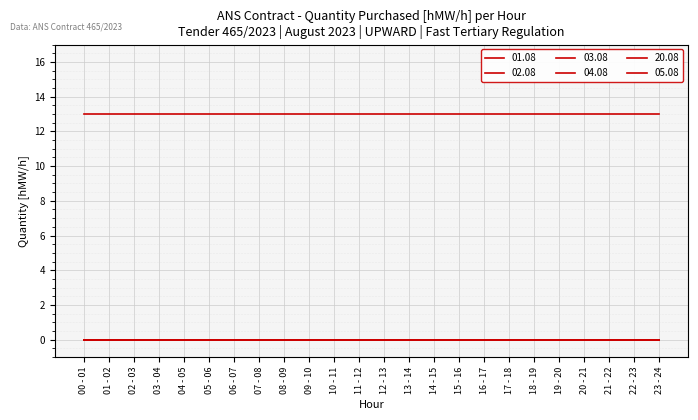

At which category does the chart reach its peak across all series?

00 - 01